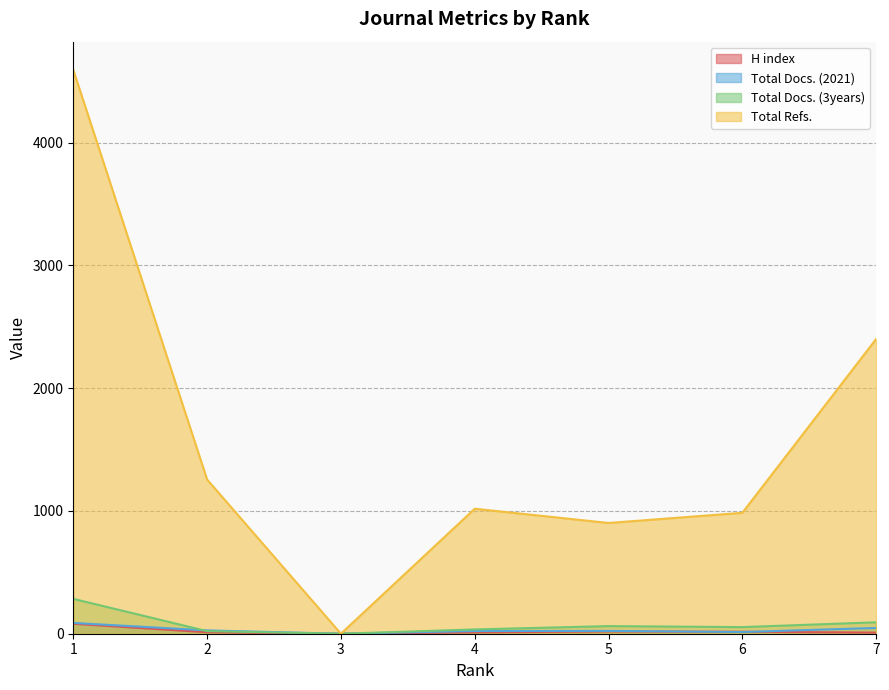

Which series has the largest total across all categories?

Total Refs.